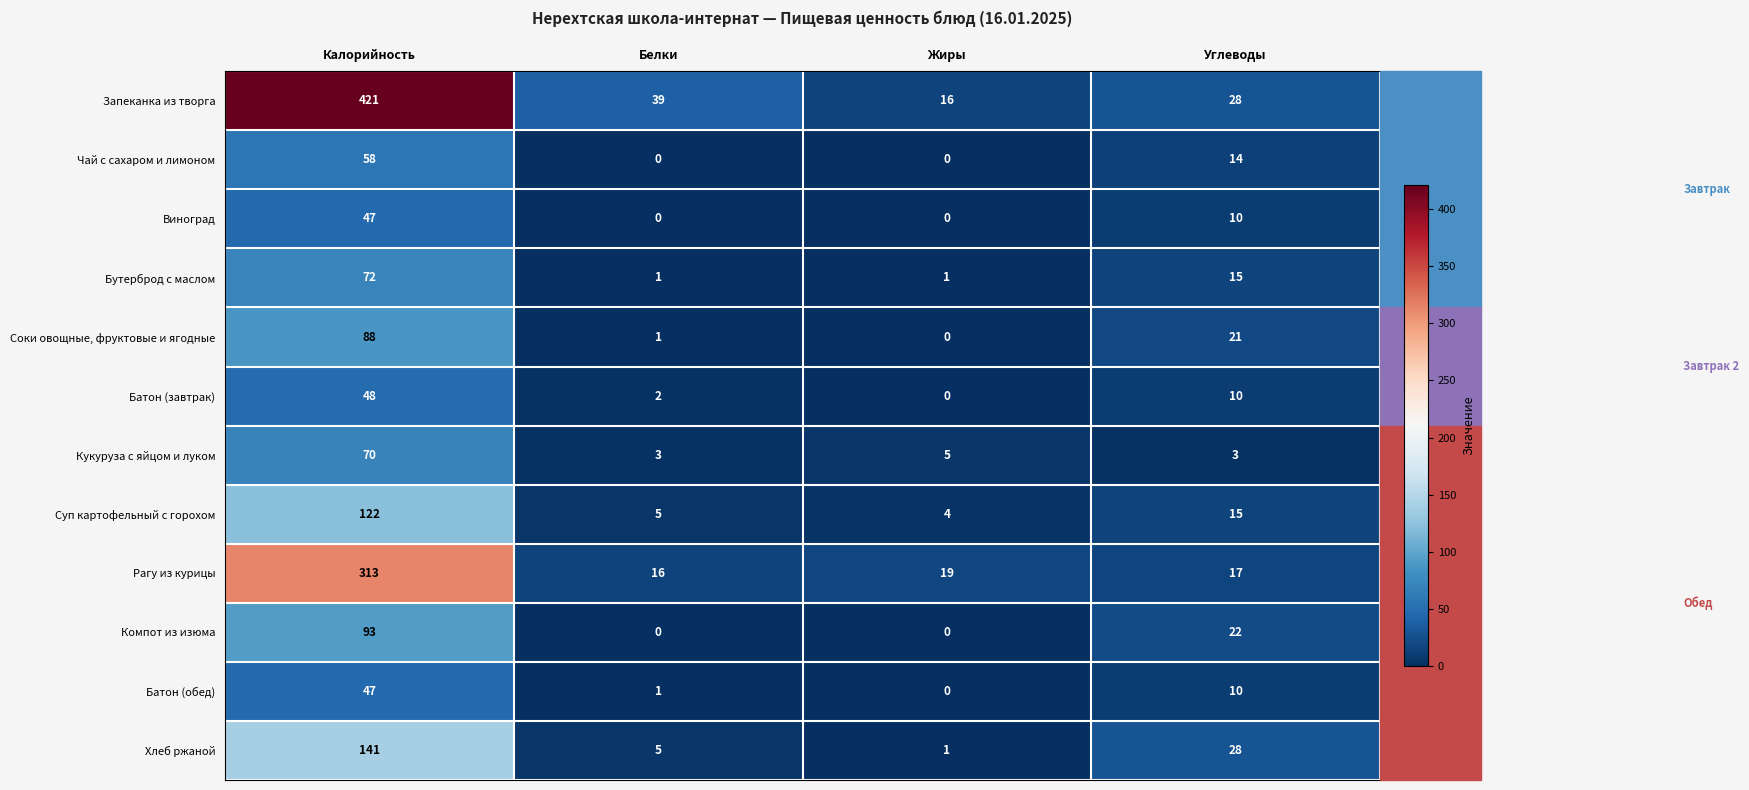

Which series has the widest spread of values?

Запеканка из творга